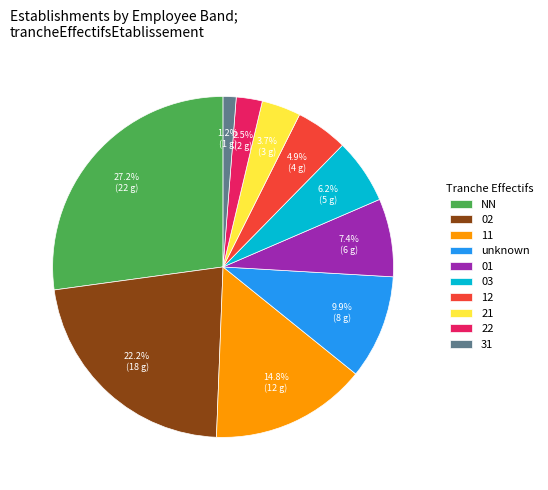

Rank the categories by value from highest to lowest.

NN, 02, 11, unknown, 01, 03, 12, 21, 22, 31